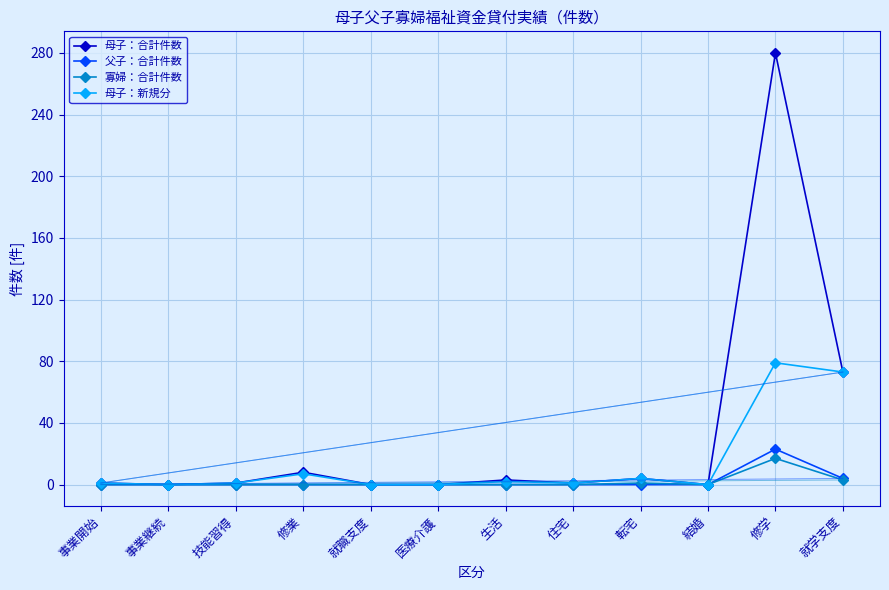

Rank the series by their maximum value, from lowest to highest.

寡婦：合計件数, 父子：合計件数, 母子：新規分, 母子：合計件数